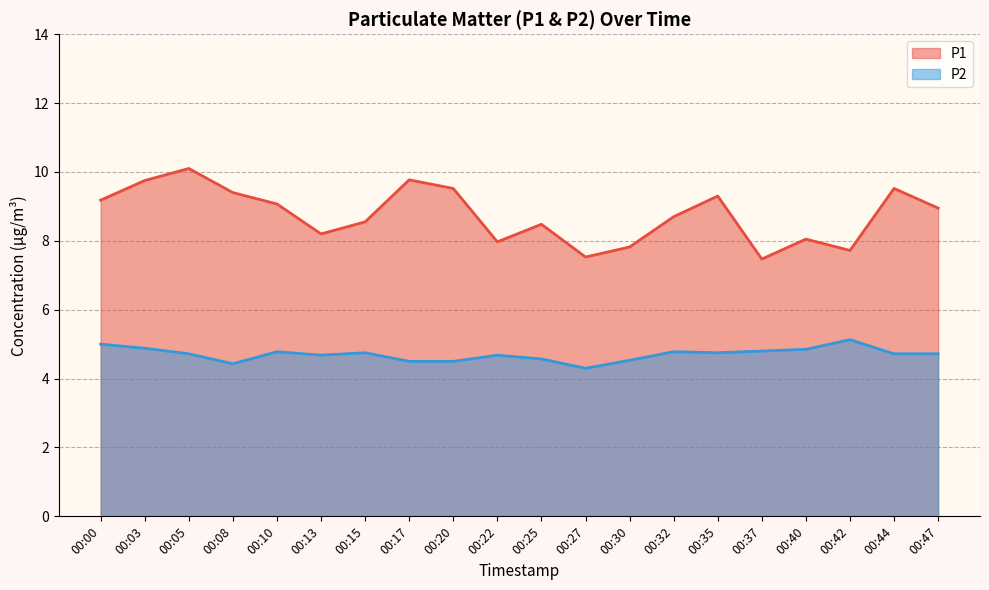

What is the lowest value of the P2 series?

4.3